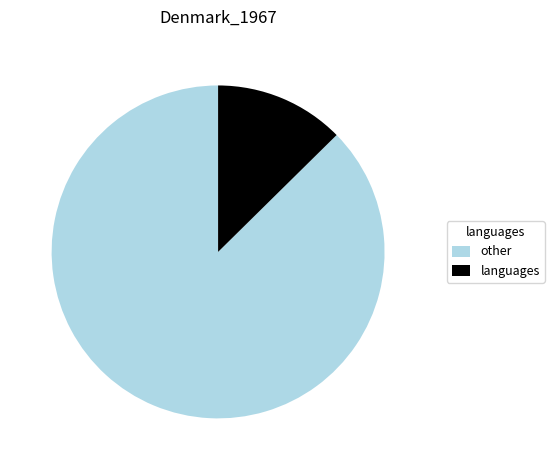

How many slices are in this pie chart?

2